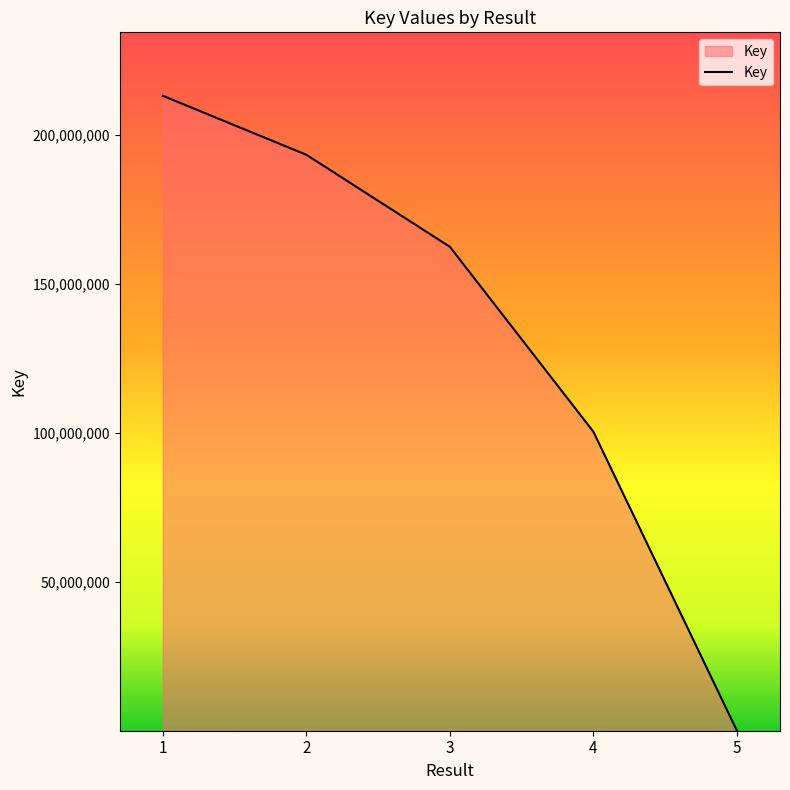

True or false: the data shows 242001578 at 3.

False